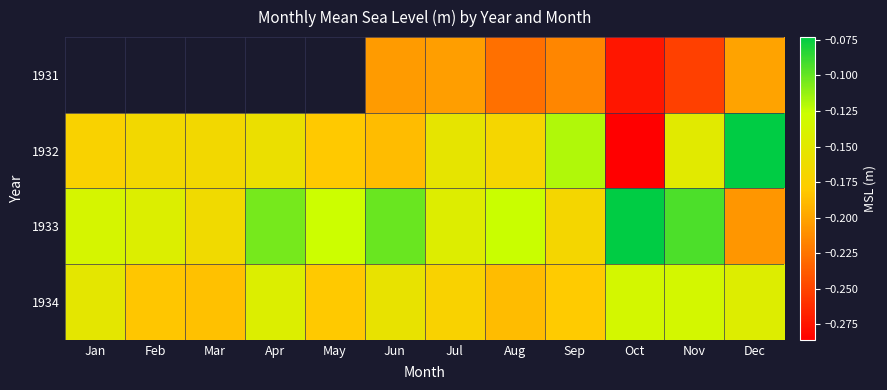

At which category is the sum across all series the highest?

Dec